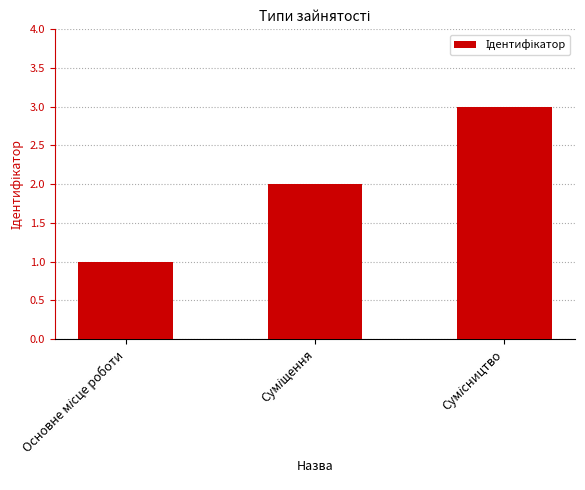

What is the greatest value displayed?

3